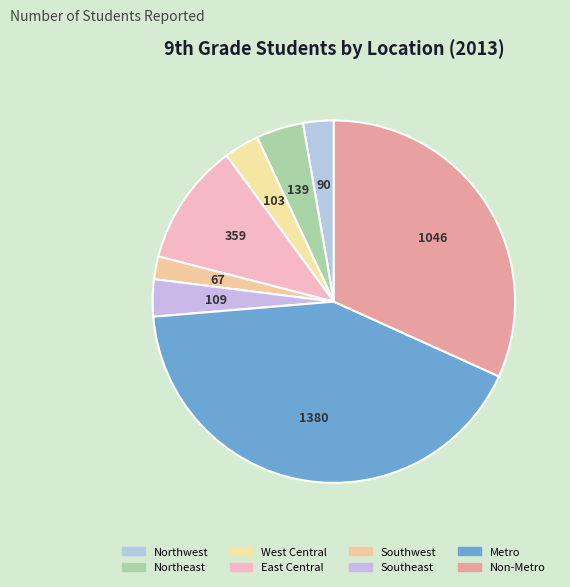

How many segments does this pie chart have?

8